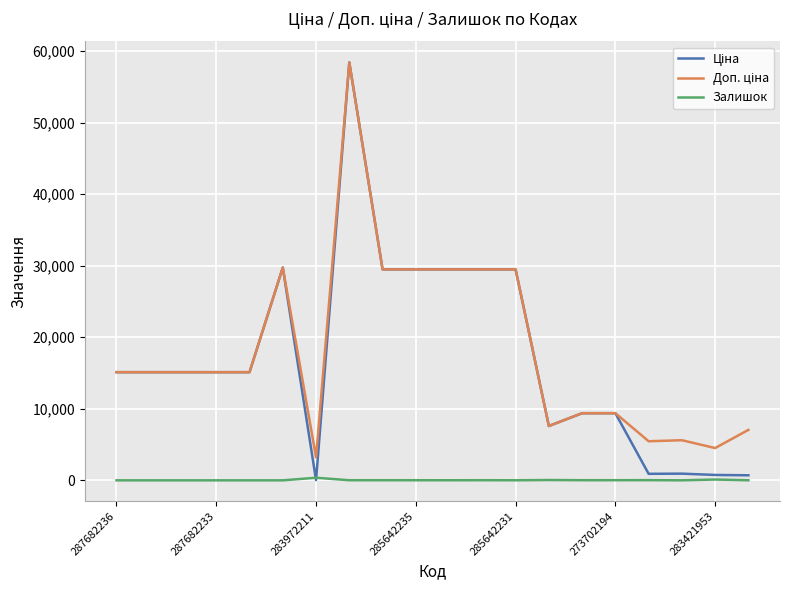

What is the greatest value displayed?

58426.5